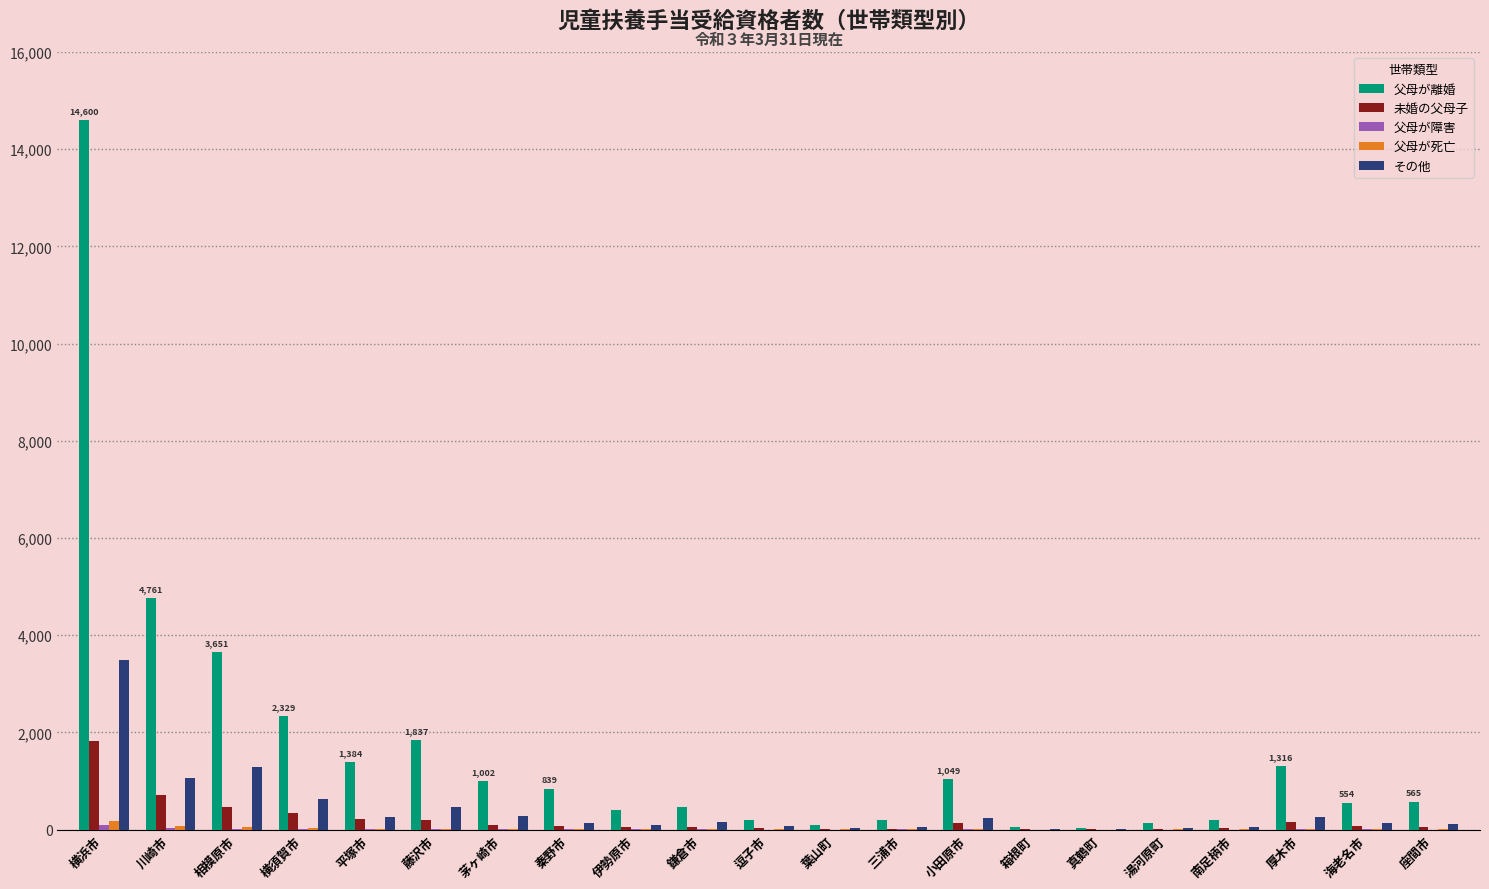

Is it true that その他 equals 13 at 箱根町?

True